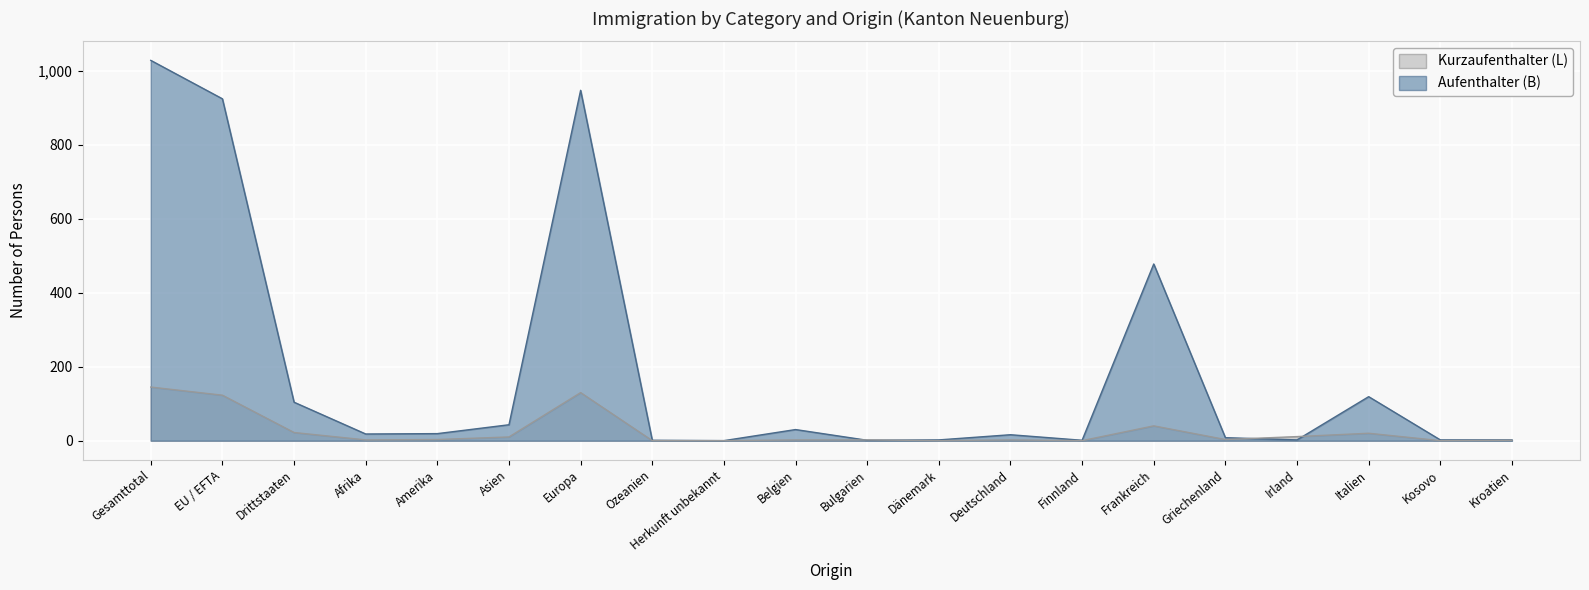

At which label is Kurzaufenthalter (L) Total closest to 72?

Frankreich